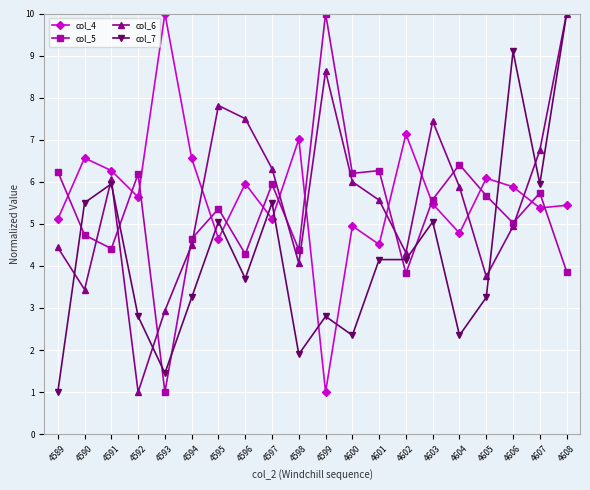

Which series has the largest total across all categories?

col_4